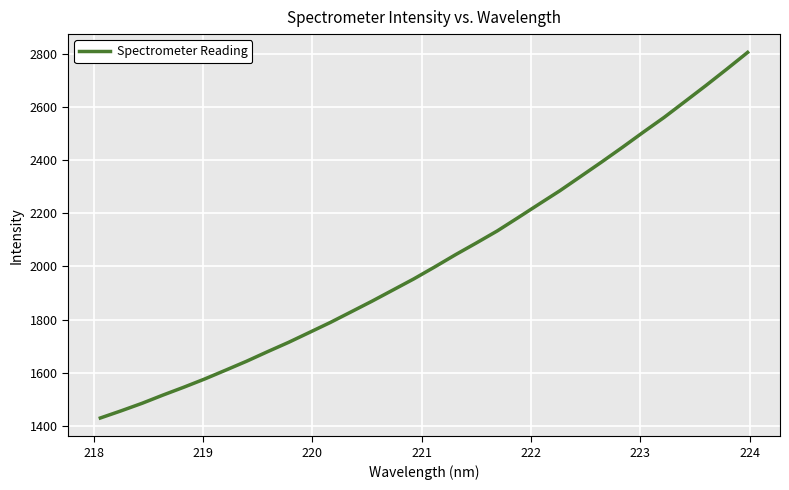

What is the difference between the maximum and second lowest values?

1348.5